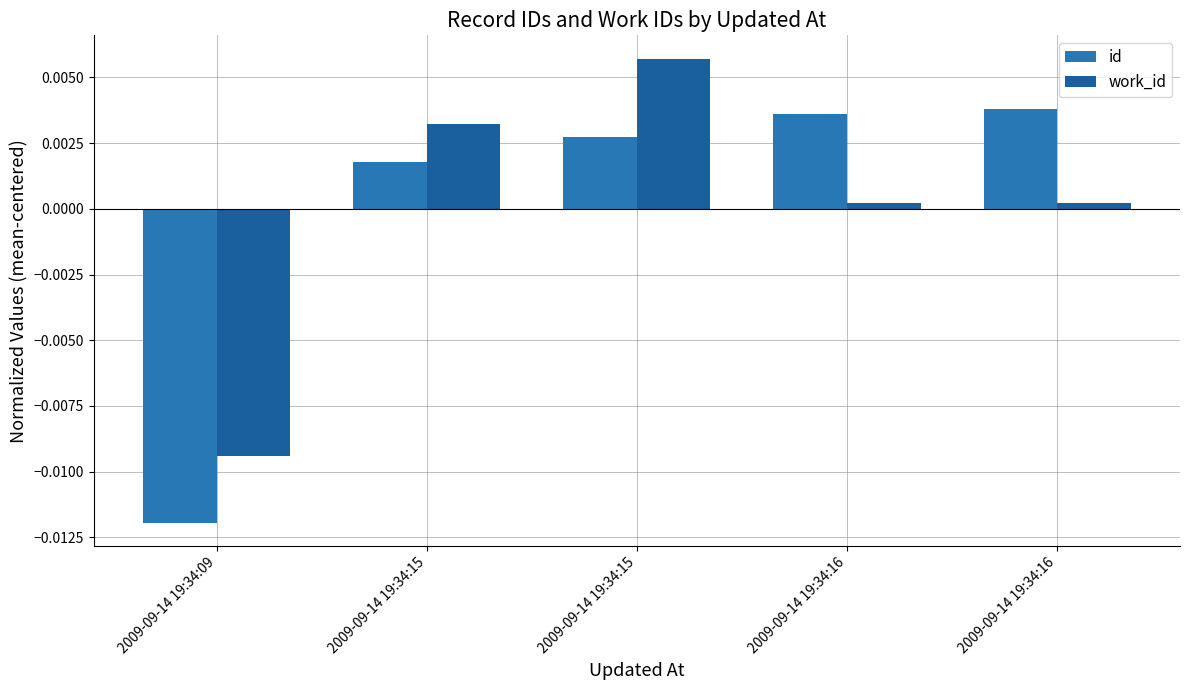

How many distinct data groups are displayed?

2